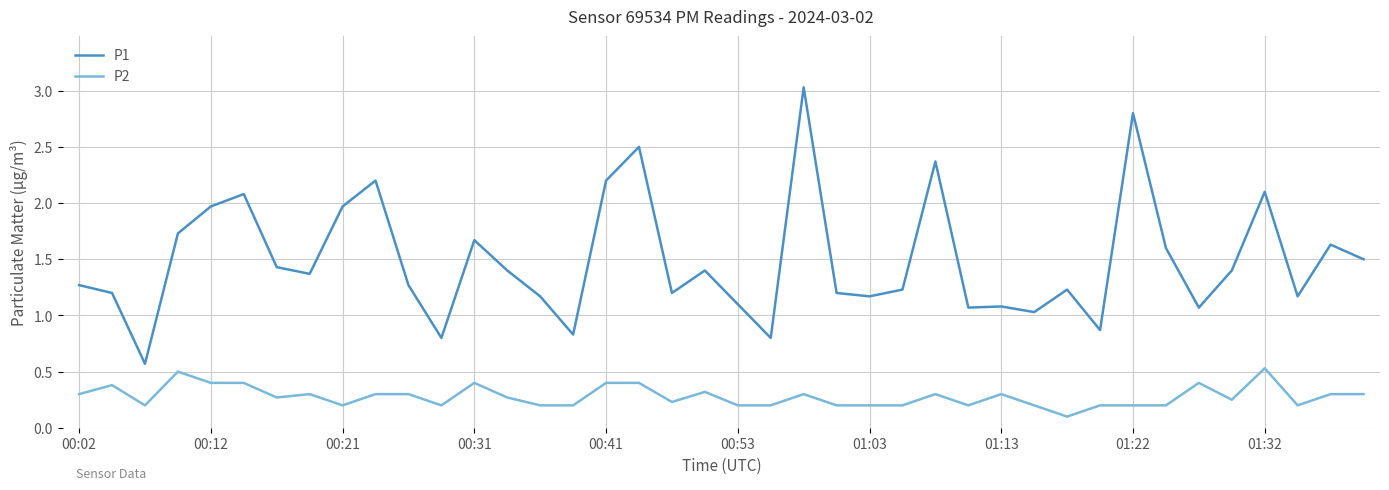

What is the difference between the maximum and minimum values in the P1 series?

2.5